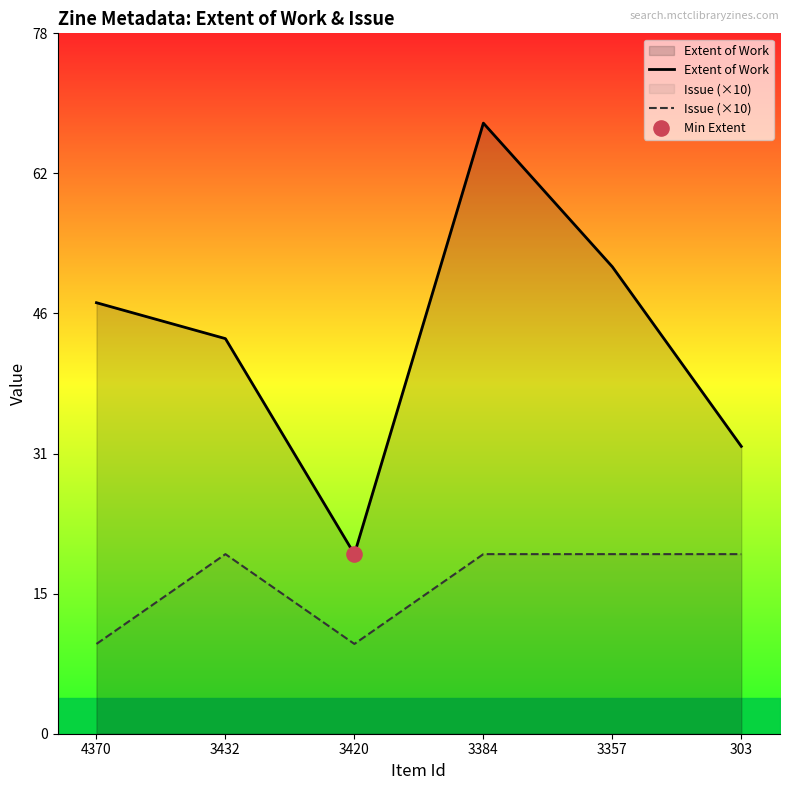

At which category is the sum across all series the highest?

3384